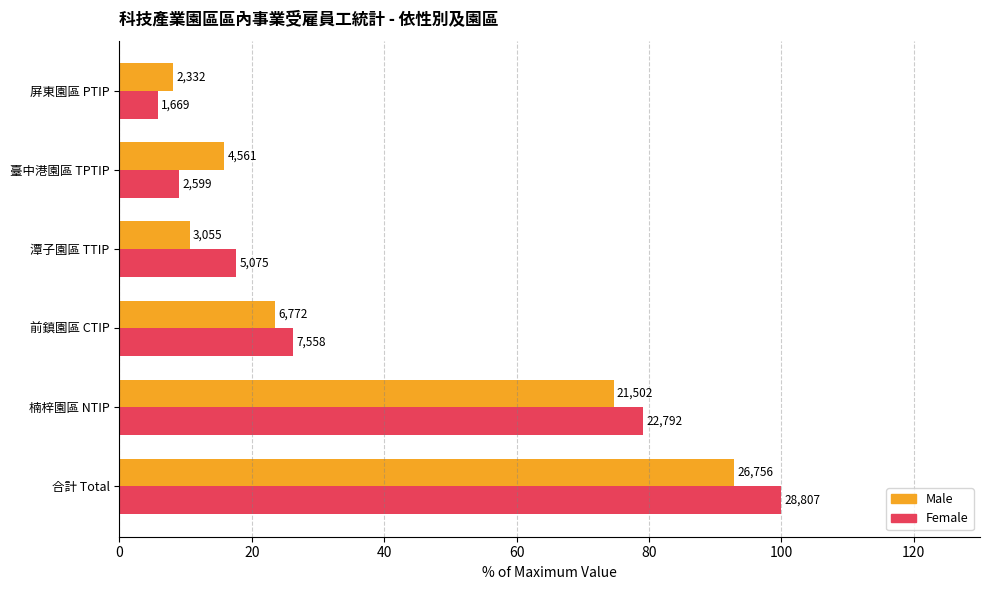

What are all the series names shown in the legend?

Male, Female